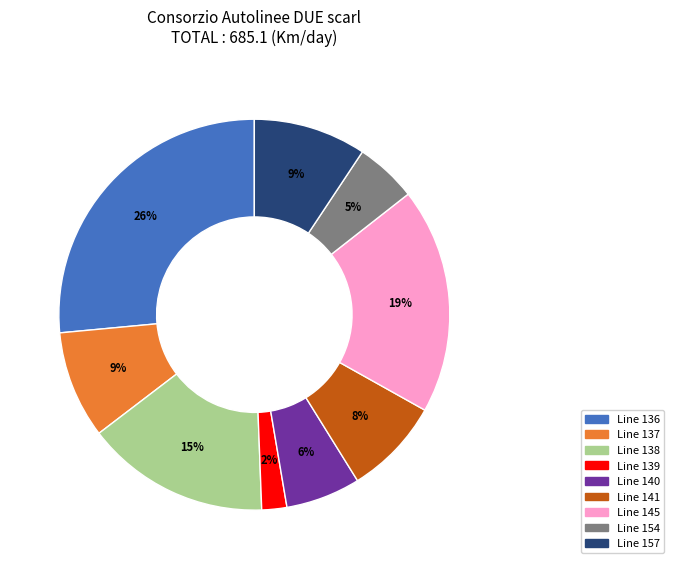

Does any single category account for the majority?

No